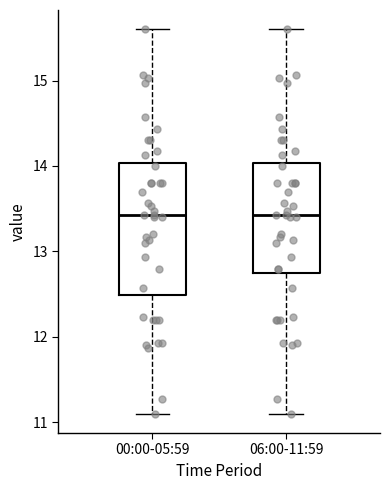

Where does the median line of the box for 06:00-11:59 sit on the y-axis? The values are not printed on the chart, so give them approximately, as read against the axis.

13.4